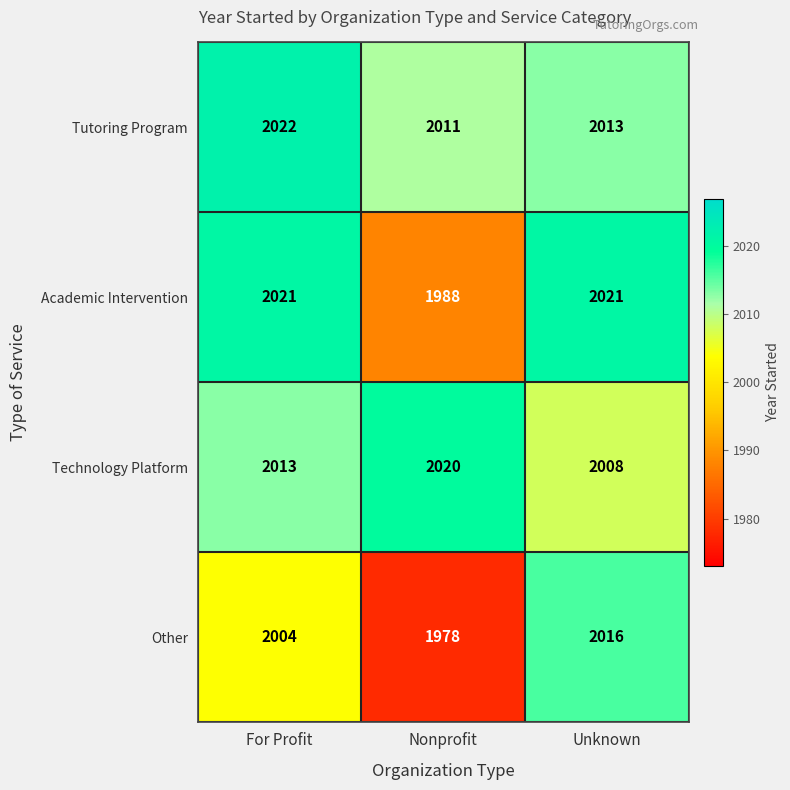

Between Nonprofit and Unknown, which series saw the biggest shift?

Other